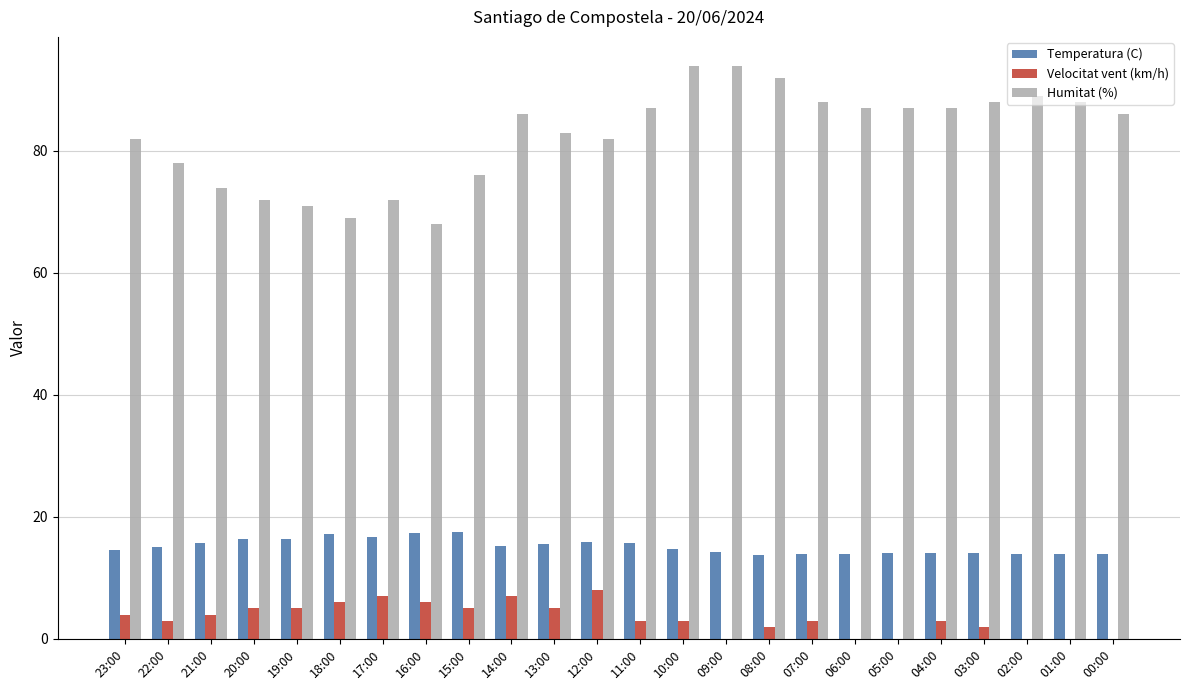

What is the sum of the Velocitat vent (km/h) values at 17:00 and 21:00?

11.0